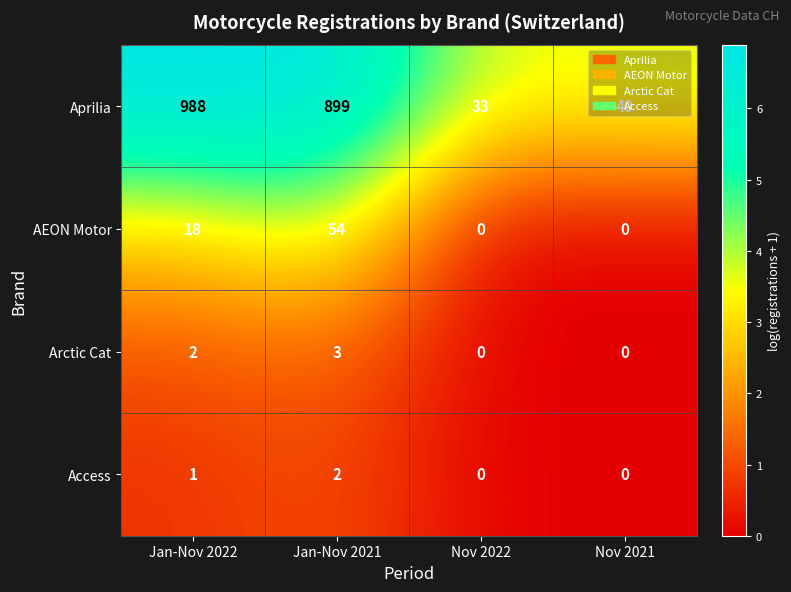

Which series changed the most between Nov 2022 and Nov 2021?

Aprilia